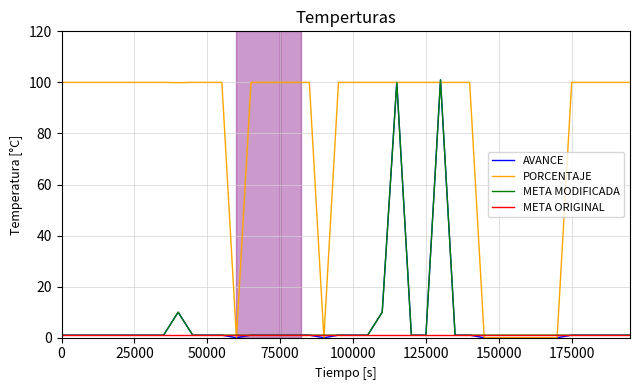

Count the number of data series in this chart.

4